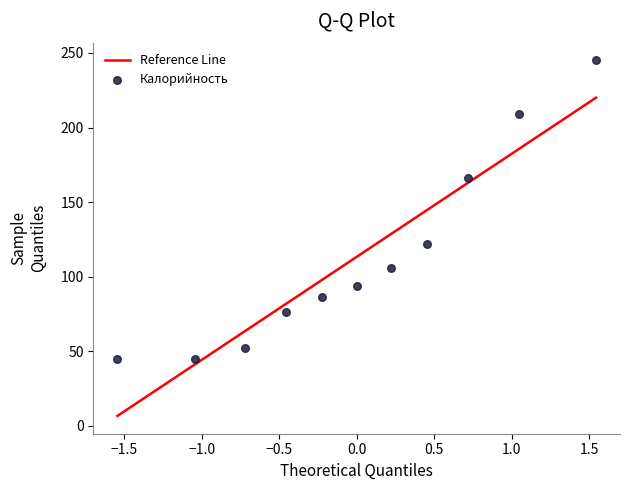

What is the average Y value?

113